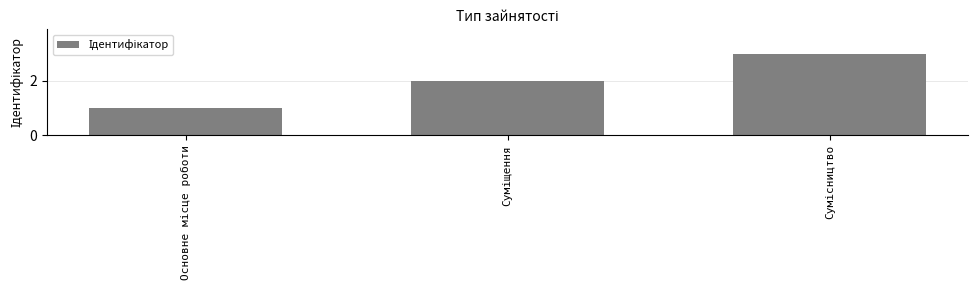

What is the sum of all values?

6